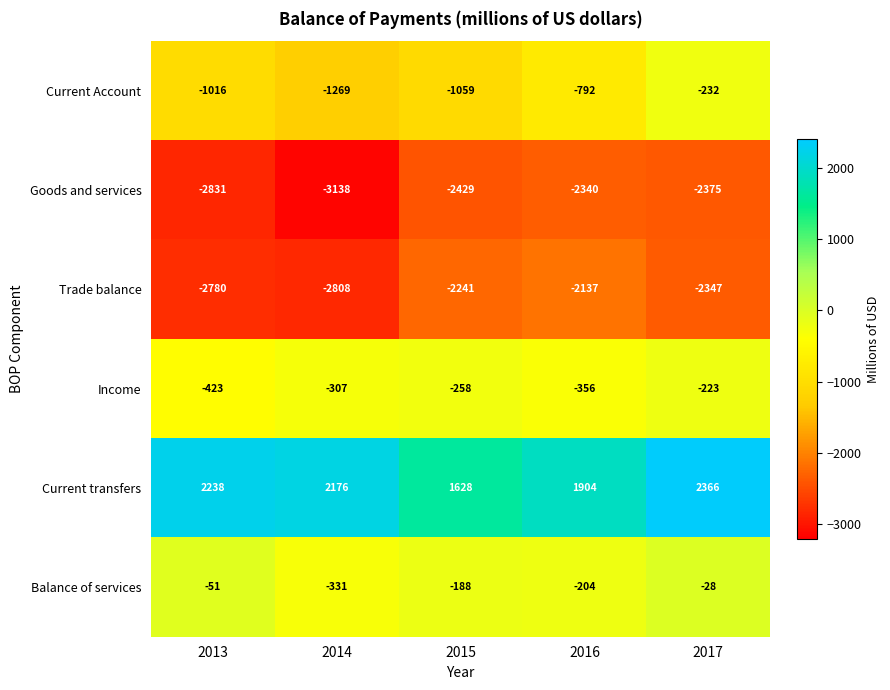

At which label does Current transfers first exceed 2176?

2013